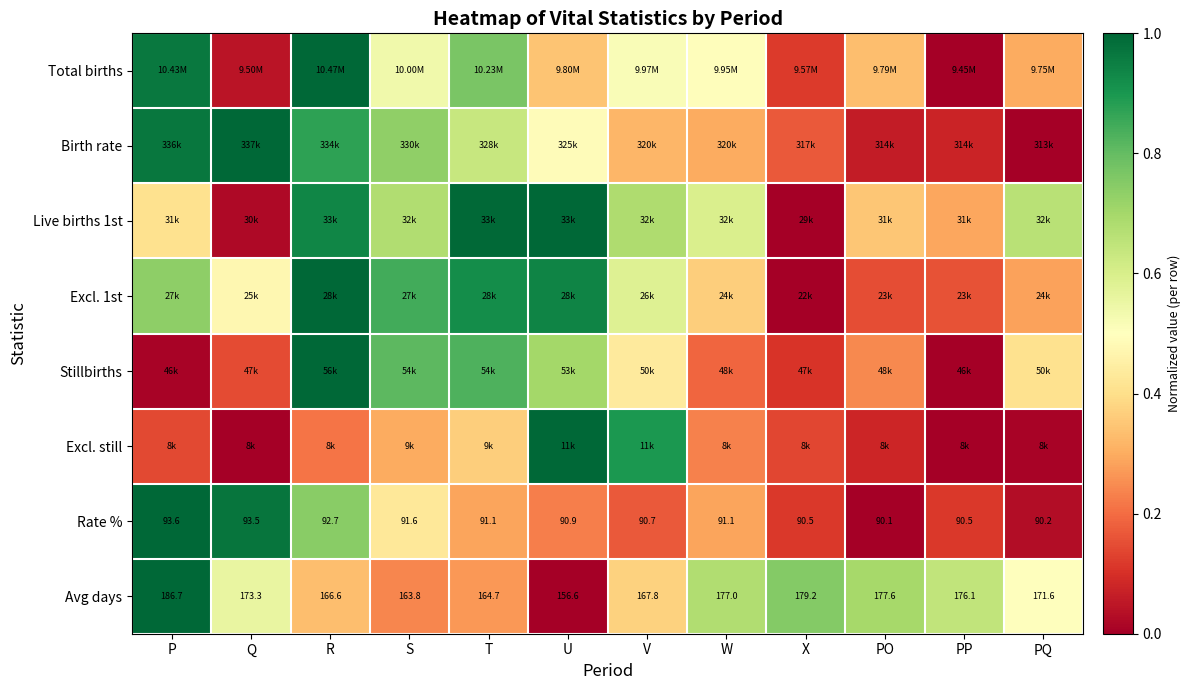

Count the number of data series in this chart.

8